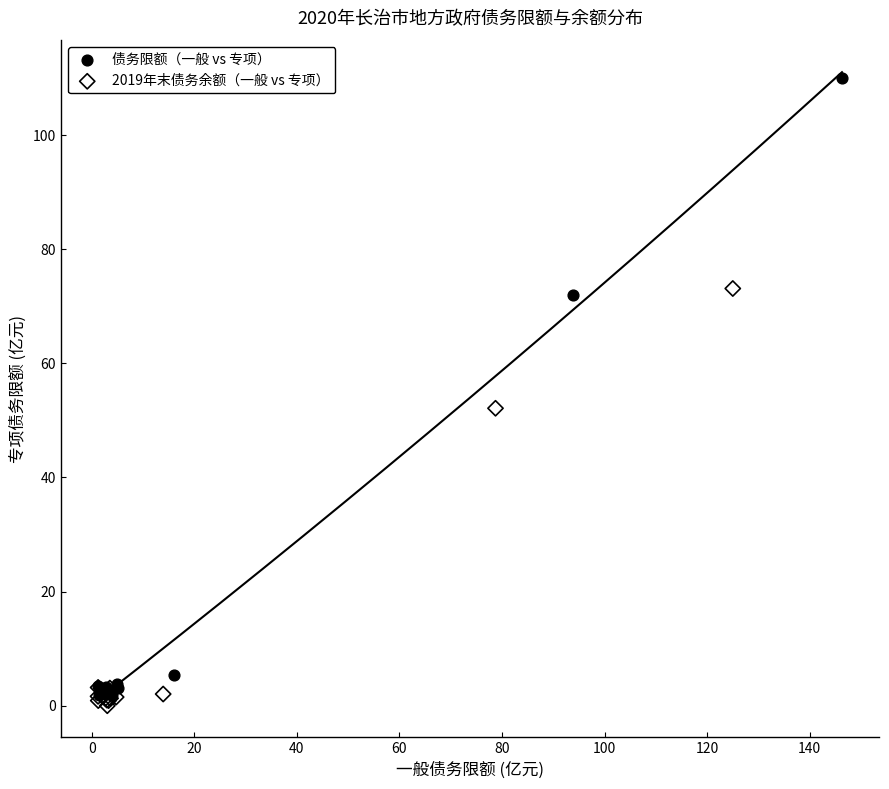

Which series reaches the maximum Y coordinate?

债务限额（一般 vs 专项）